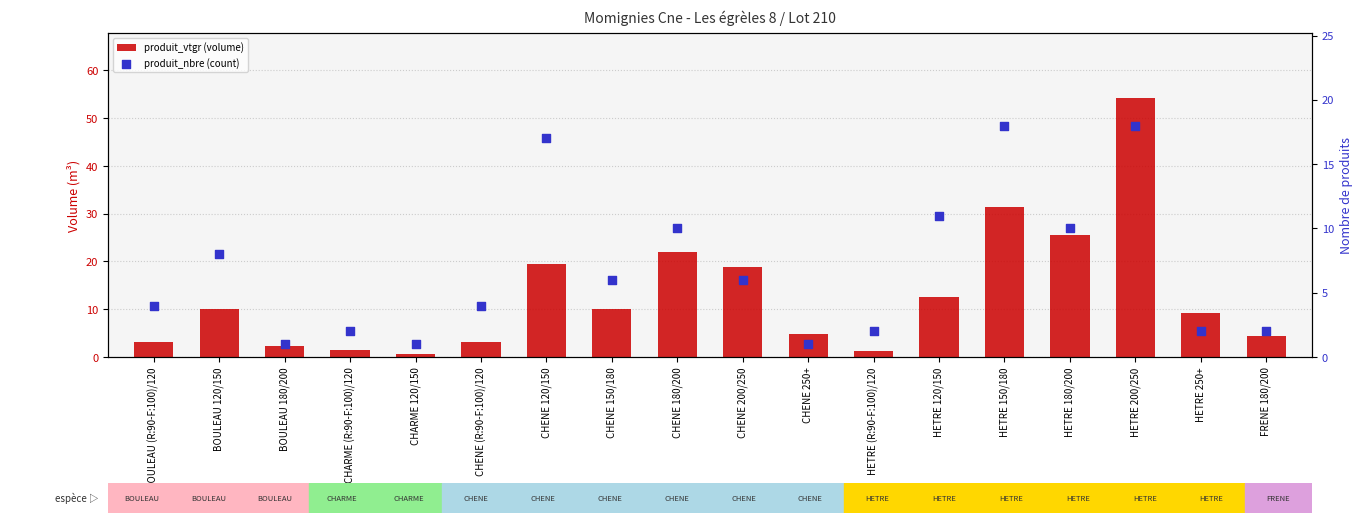

What is the total value across all series at HETRE 200/250?

72.3